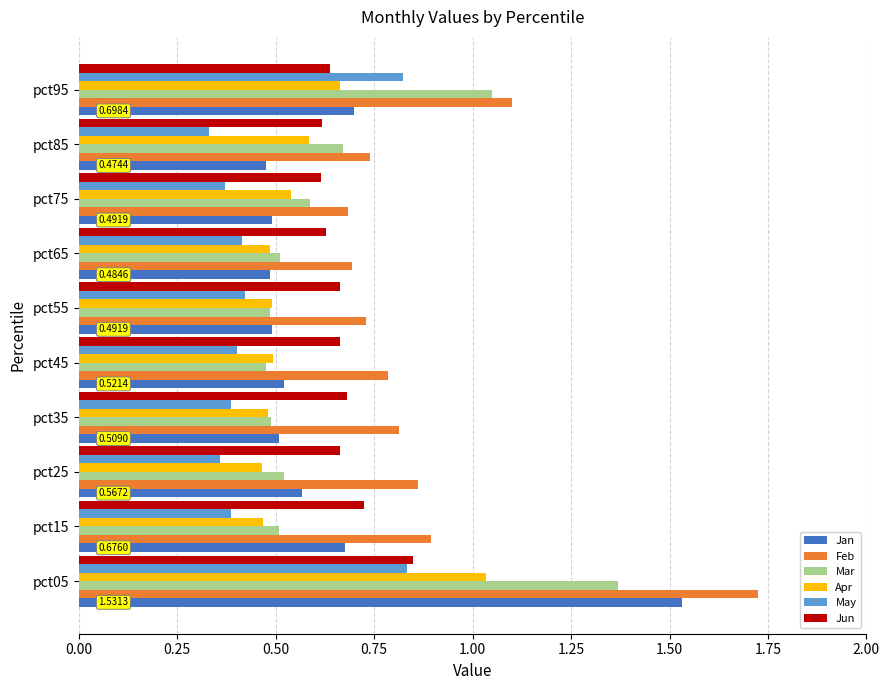

What is the sum of all Jun values?

6.7